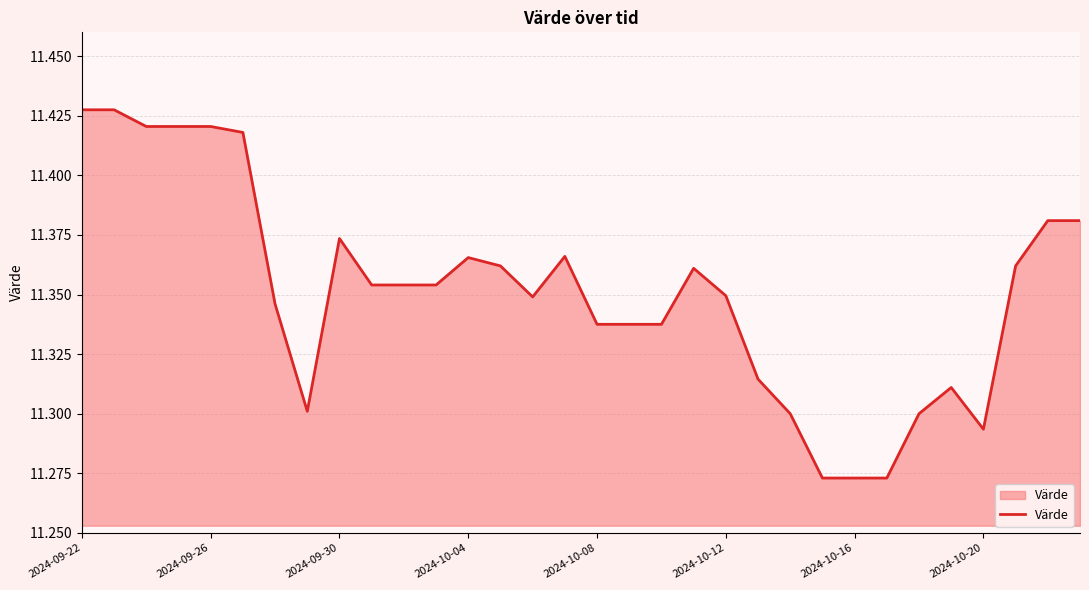

How many lines are shown in the chart?

1